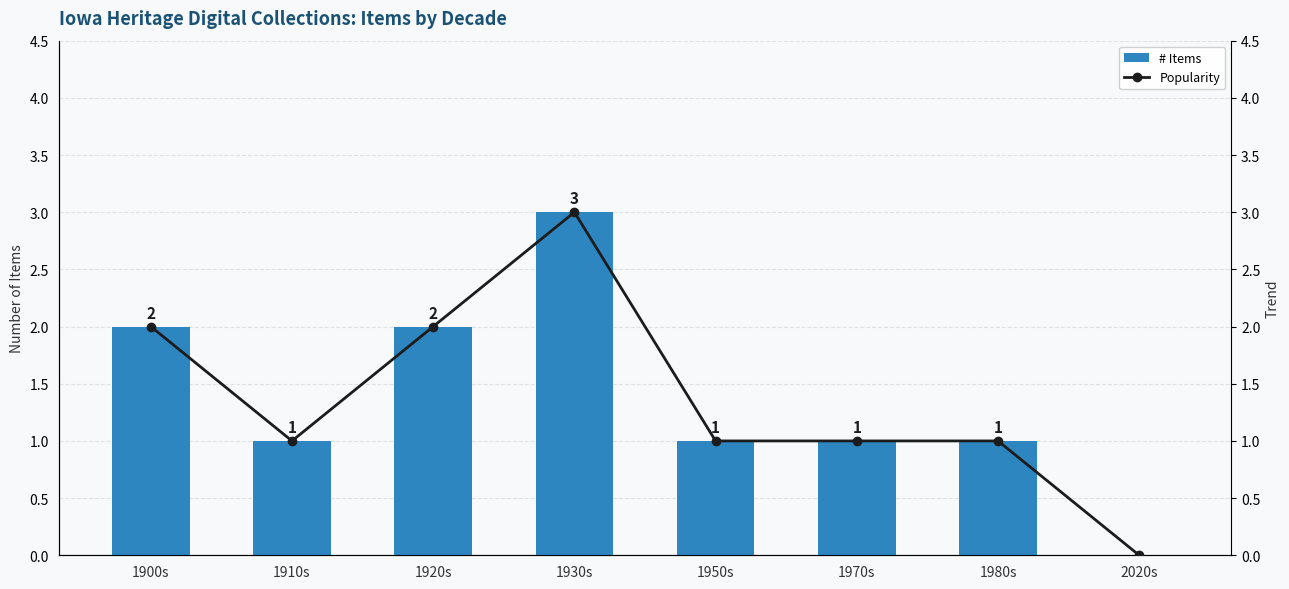

What is the label of the 7th bar from the right?

1910s